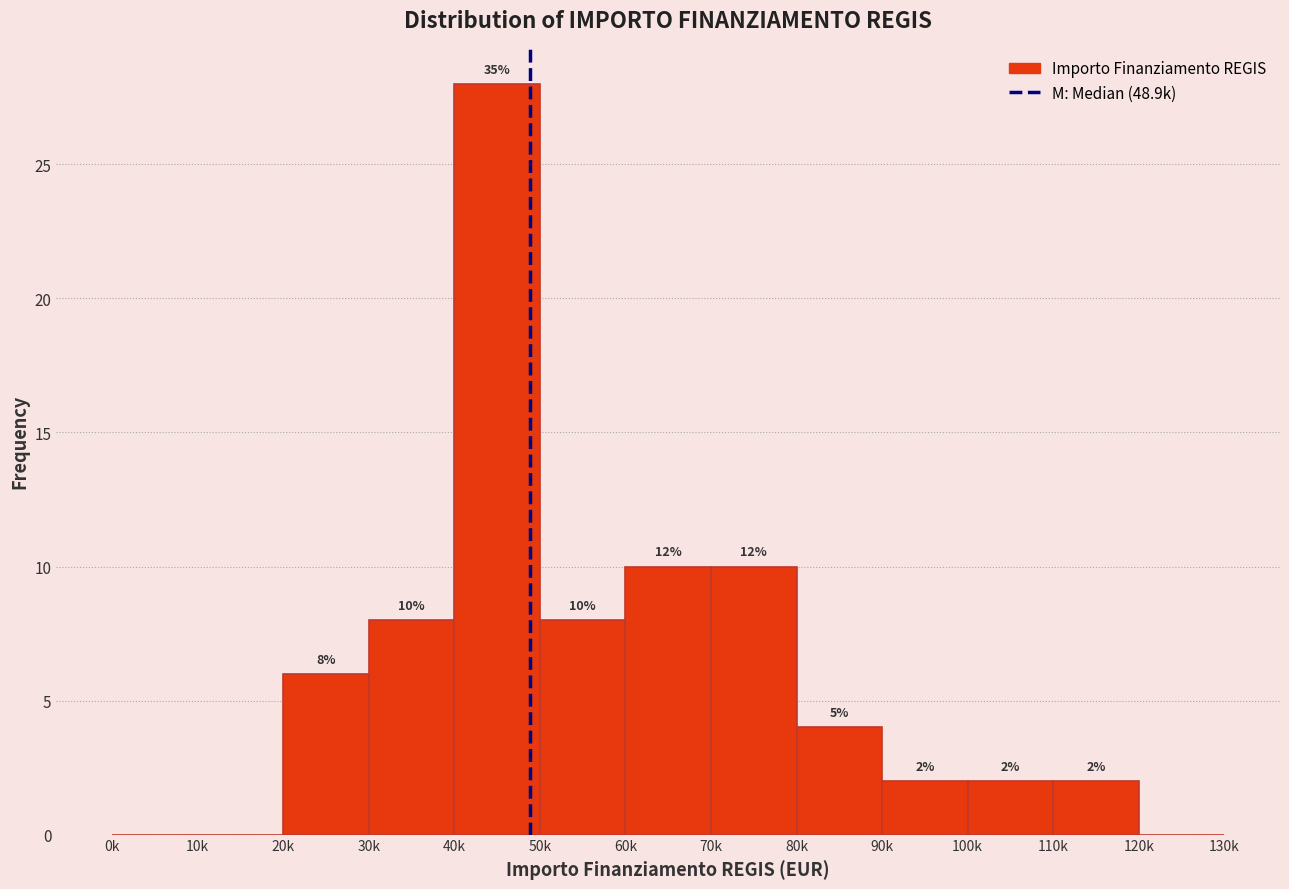

Reading right to left, transcribe all the data shown in this chart.

120k=0	110k=2	100k=2	90k=2	80k=4	70k=10	60k=10	50k=8	40k=28	30k=8	20k=6	10k=0	0k=0